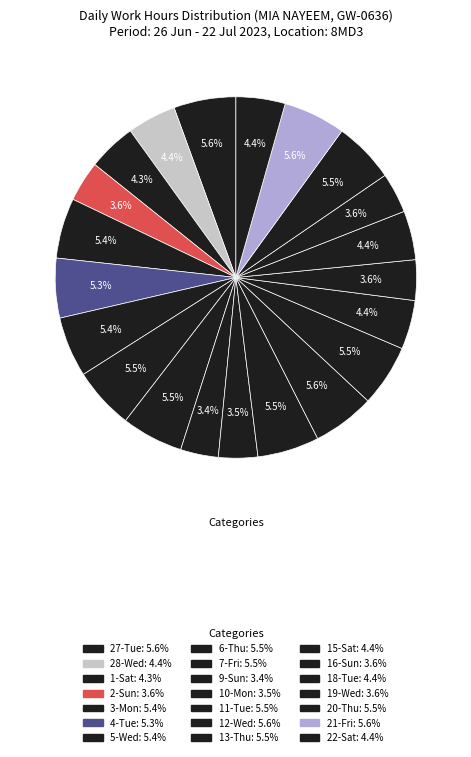

How many segments does this pie chart have?

21